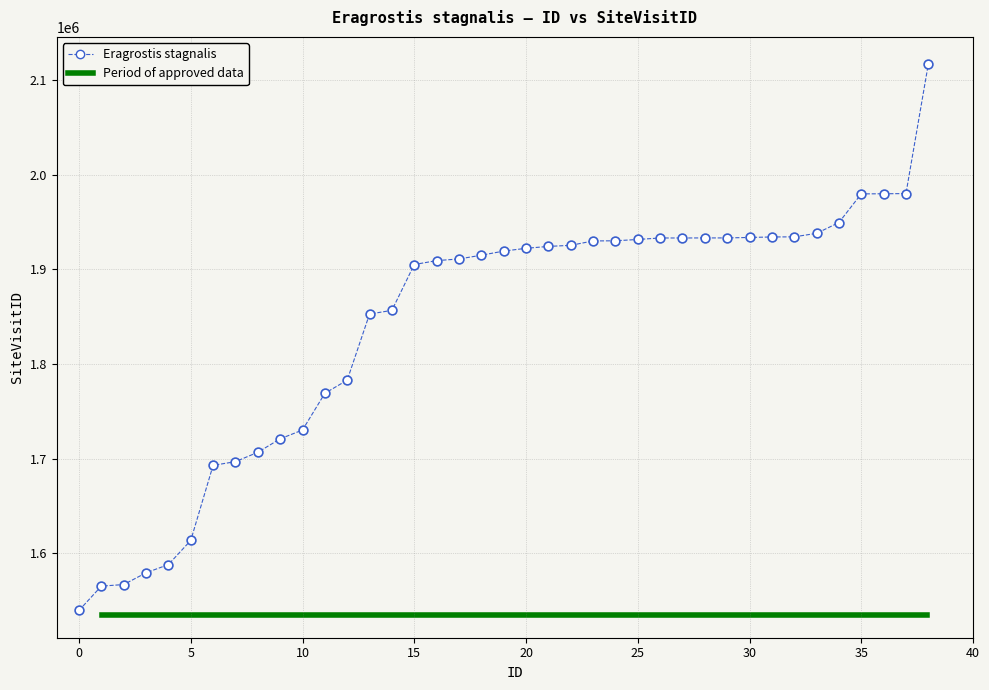

What is the range of Y values (max minus min)?

577765